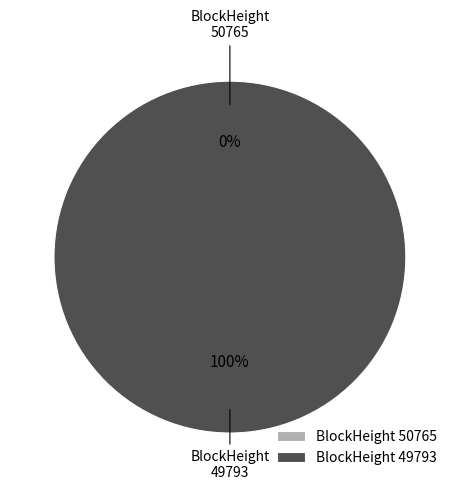

How many segments does this pie chart have?

2